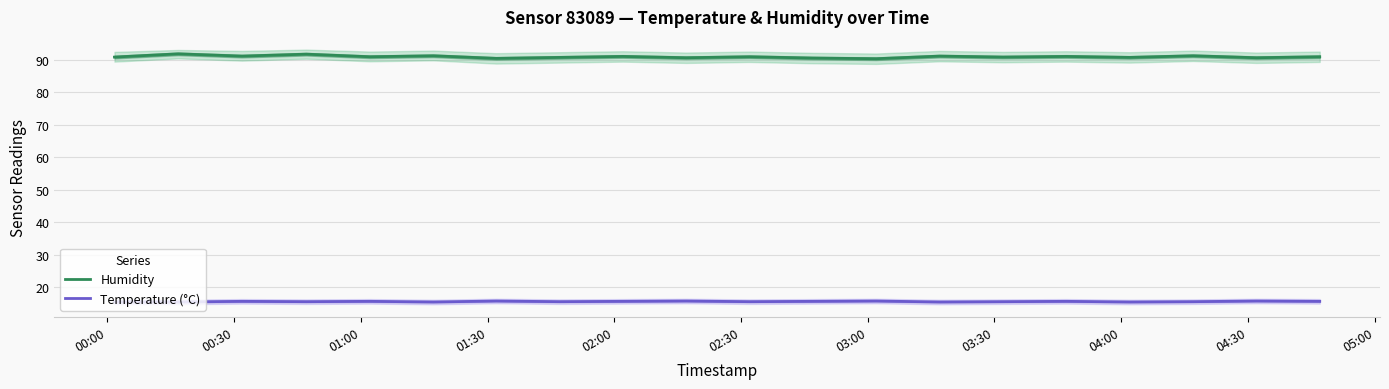

What is the maximum value for Humidity?

91.9